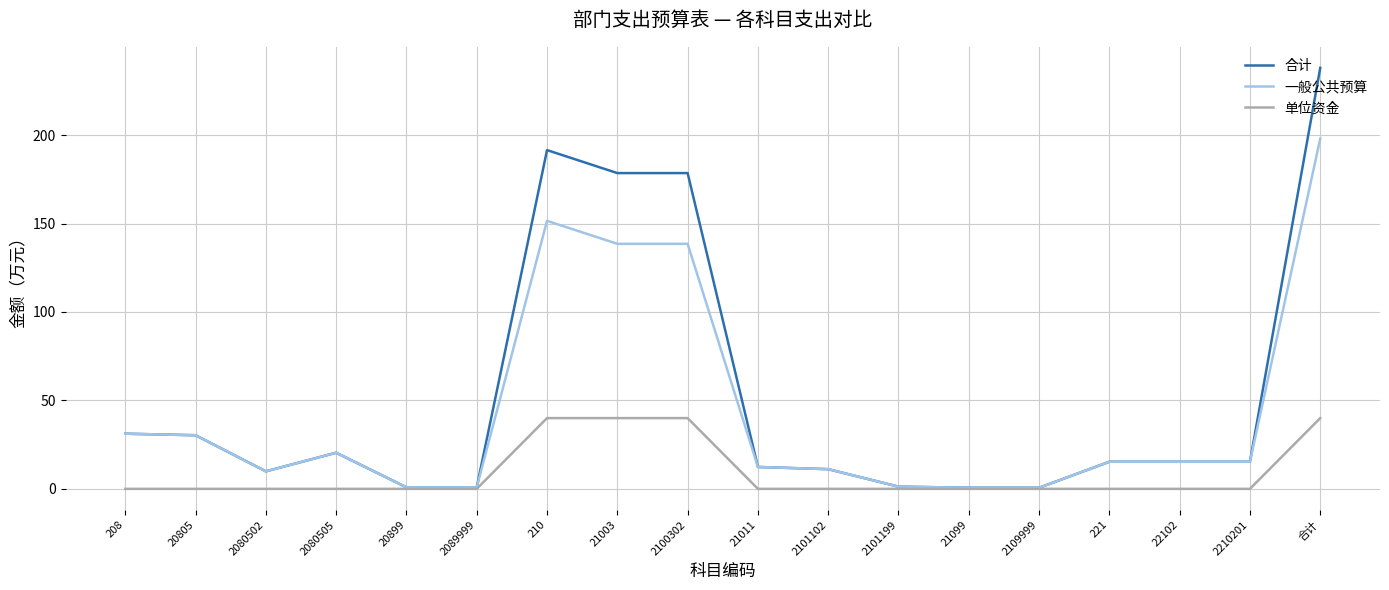

List the series in order of their overall mean, highest first.

合计, 一般公共预算, 单位资金